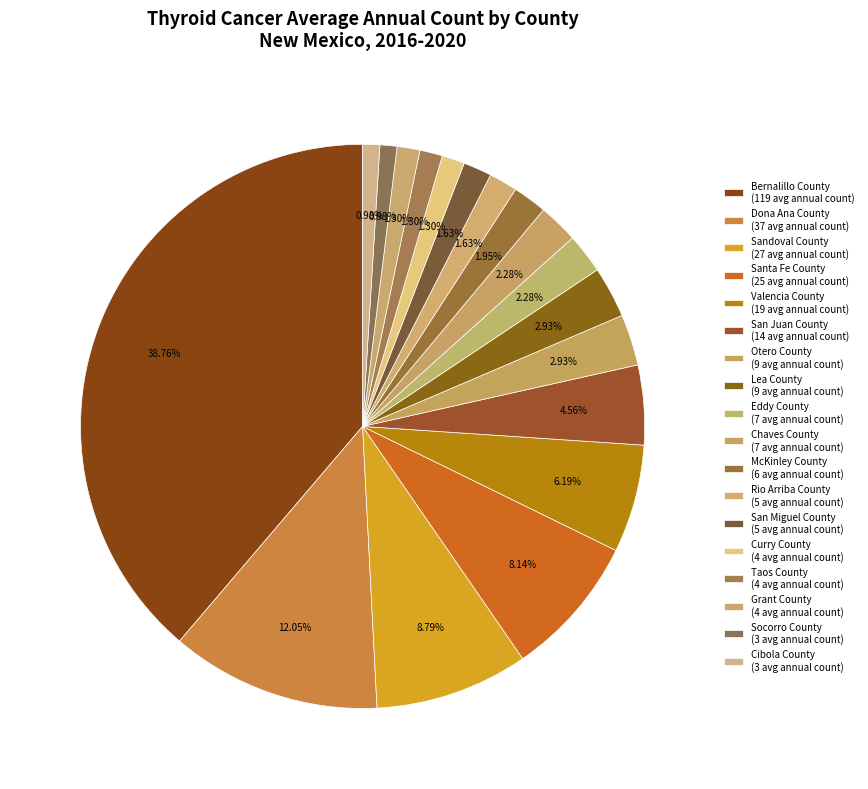

To the nearest percent, what percentage of the pie is Eddy County?

2%